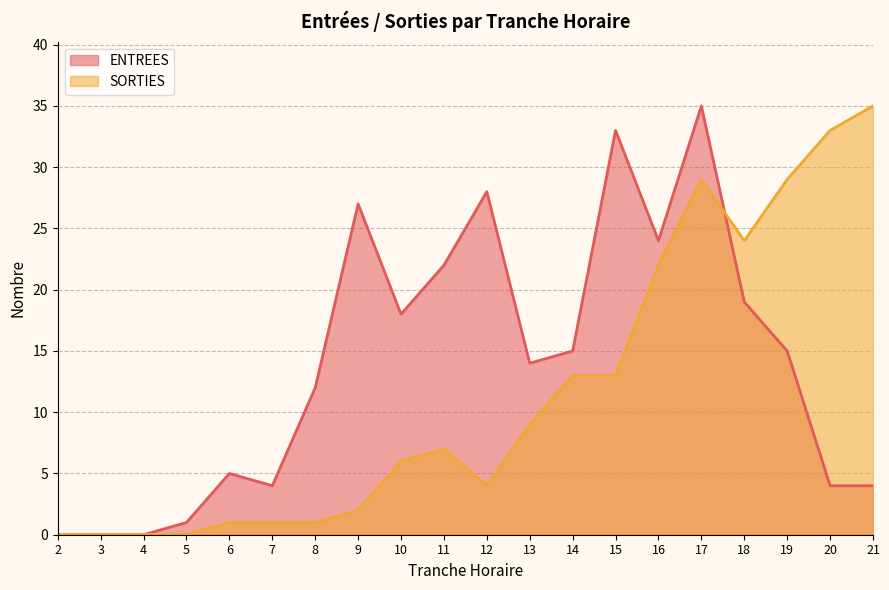

Which category has the highest value across all series?

17